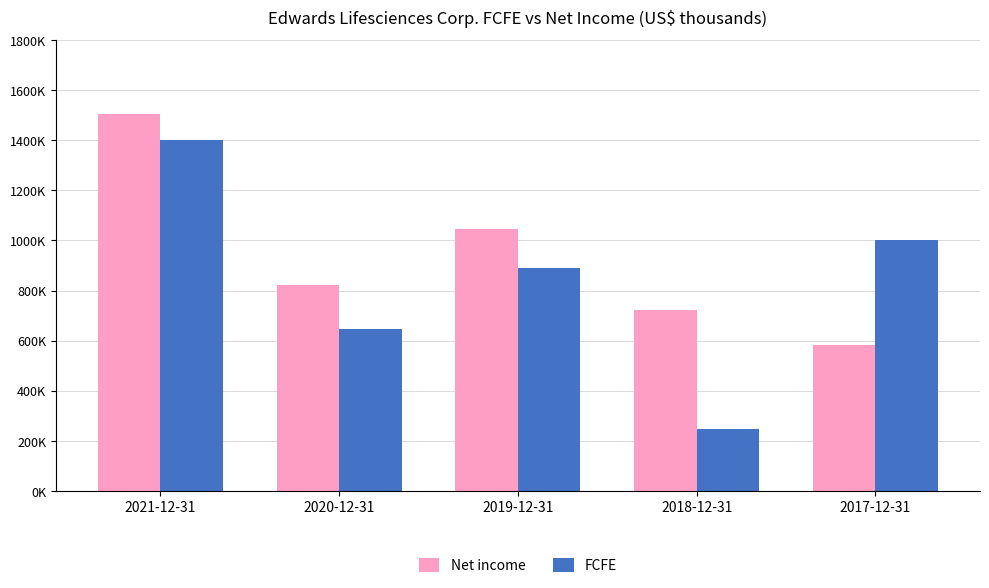

What are all the series names shown in the legend?

Net income, FCFE